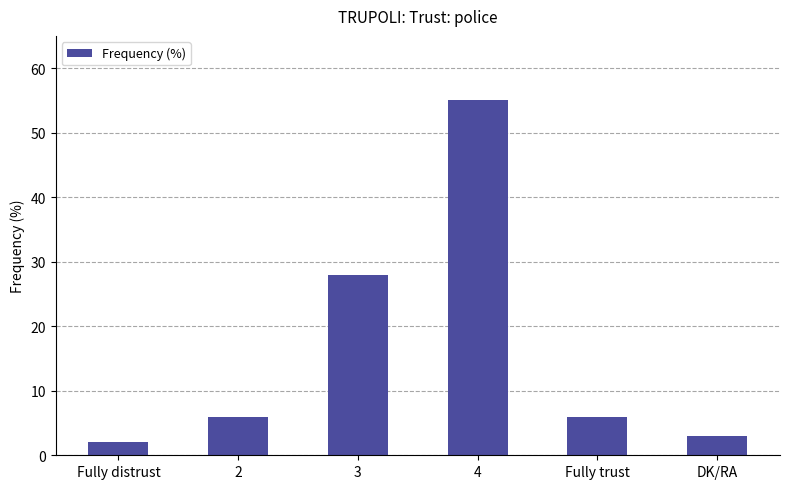

What is the greatest value displayed?

55